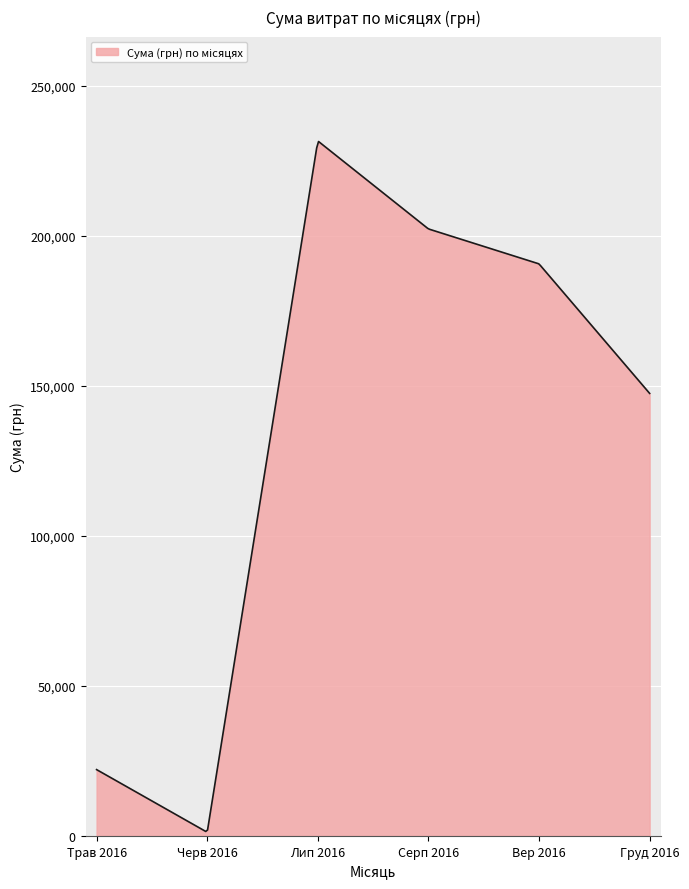

What is the difference between the maximum and minimum values?

230010.7